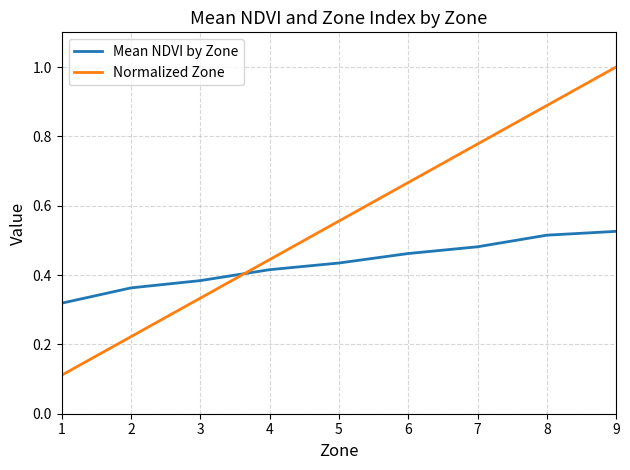

What is the total value across all series at 9?

1.5